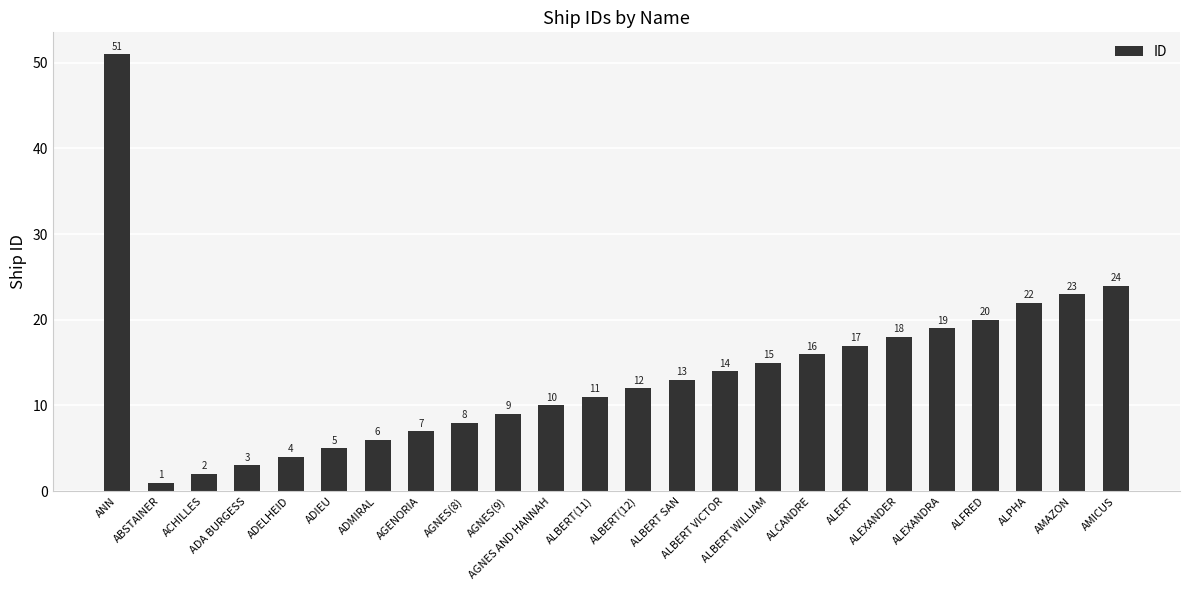

Reading left to right, extract all data points from this chart.

ANN=51	ABSTAINER=1	ACHILLES=2	ADA BURGESS=3	ADELHEID=4	ADIEU=5	ADMIRAL=6	AGENORIA=7	AGNES(8)=8	AGNES(9)=9	AGNES AND HANNAH=10	ALBERT(11)=11	ALBERT(12)=12	ALBERT SAN=13	ALBERT VICTOR=14	ALBERT WILLIAM=15	ALCANDRE=16	ALERT=17	ALEXANDER=18	ALEXANDRA=19	ALFRED=20	ALPHA=22	AMAZON=23	AMICUS=24